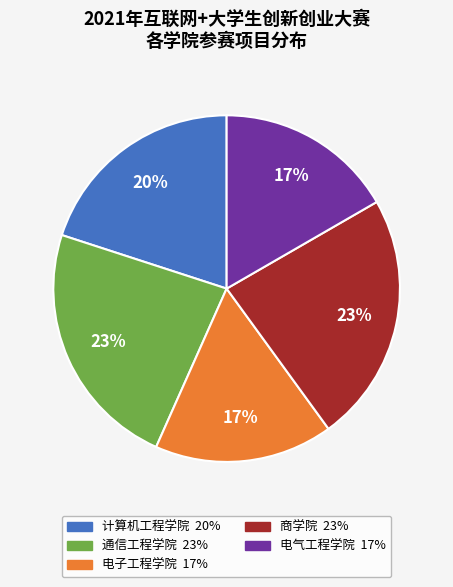

Is it true that 计算机工程学院 is 10% of the pie?

False